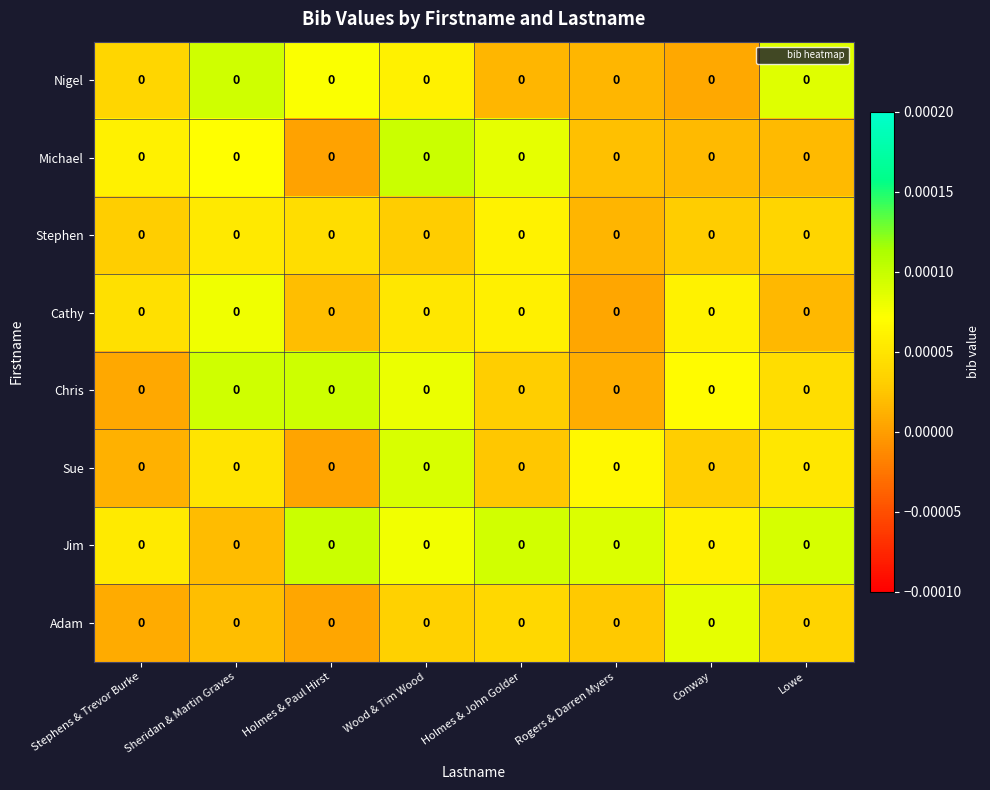

At which category does the chart reach its peak across all series?

Wood & Tim Wood